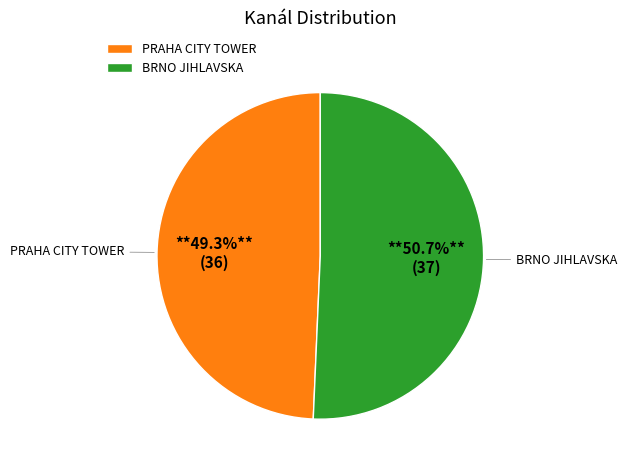

Combined, do BRNO JIHLAVSKA and PRAHA CITY TOWER account for over 50%?

Yes